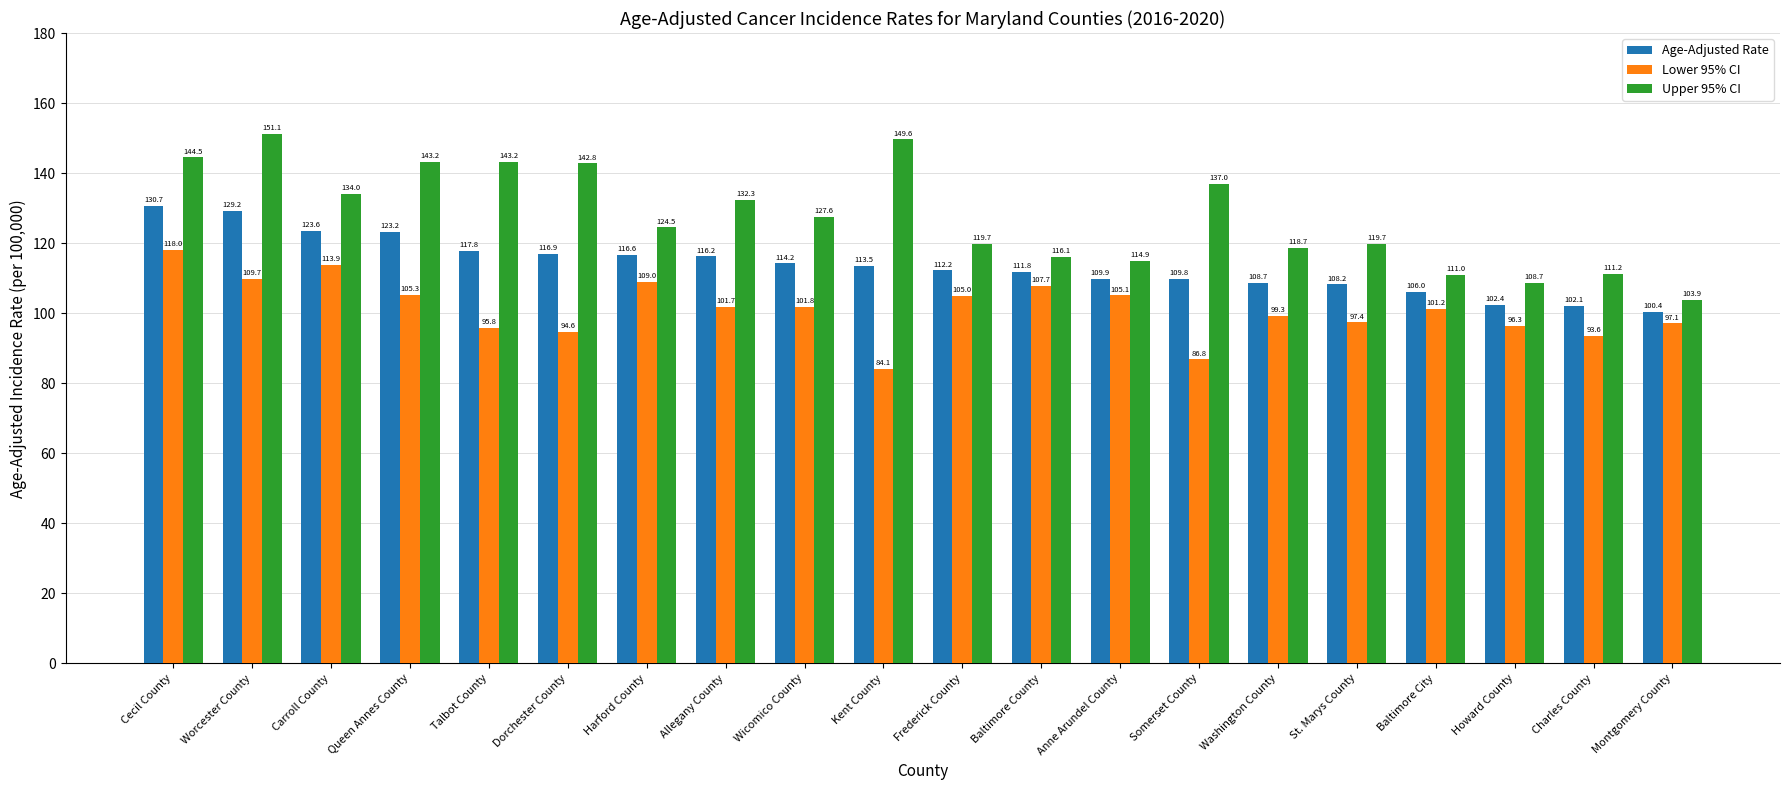

Reading left to right, transcribe all the data shown in this chart.

Age-Adjusted Rate: Cecil County=130.7	Worcester County=129.2	Carroll County=123.6	Queen Annes County=123.2	Talbot County=117.8	Dorchester County=116.9	Harford County=116.6	Allegany County=116.2	Wicomico County=114.2	Kent County=113.5	Frederick County=112.2	Baltimore County=111.8	Anne Arundel County=109.9	Somerset County=109.8	Washington County=108.7	St. Marys County=108.2	Baltimore City=106.0	Howard County=102.4	Charles County=102.1	Montgomery County=100.4
Lower 95% CI: Cecil County=118.0	Worcester County=109.7	Carroll County=113.9	Queen Annes County=105.3	Talbot County=95.8	Dorchester County=94.6	Harford County=109.0	Allegany County=101.7	Wicomico County=101.8	Kent County=84.1	Frederick County=105.0	Baltimore County=107.7	Anne Arundel County=105.1	Somerset County=86.8	Washington County=99.3	St. Marys County=97.4	Baltimore City=101.2	Howard County=96.3	Charles County=93.6	Montgomery County=97.1
Upper 95% CI: Cecil County=144.5	Worcester County=151.1	Carroll County=134.0	Queen Annes County=143.2	Talbot County=143.2	Dorchester County=142.8	Harford County=124.5	Allegany County=132.3	Wicomico County=127.6	Kent County=149.6	Frederick County=119.7	Baltimore County=116.1	Anne Arundel County=114.9	Somerset County=137.0	Washington County=118.7	St. Marys County=119.7	Baltimore City=111.0	Howard County=108.7	Charles County=111.2	Montgomery County=103.9